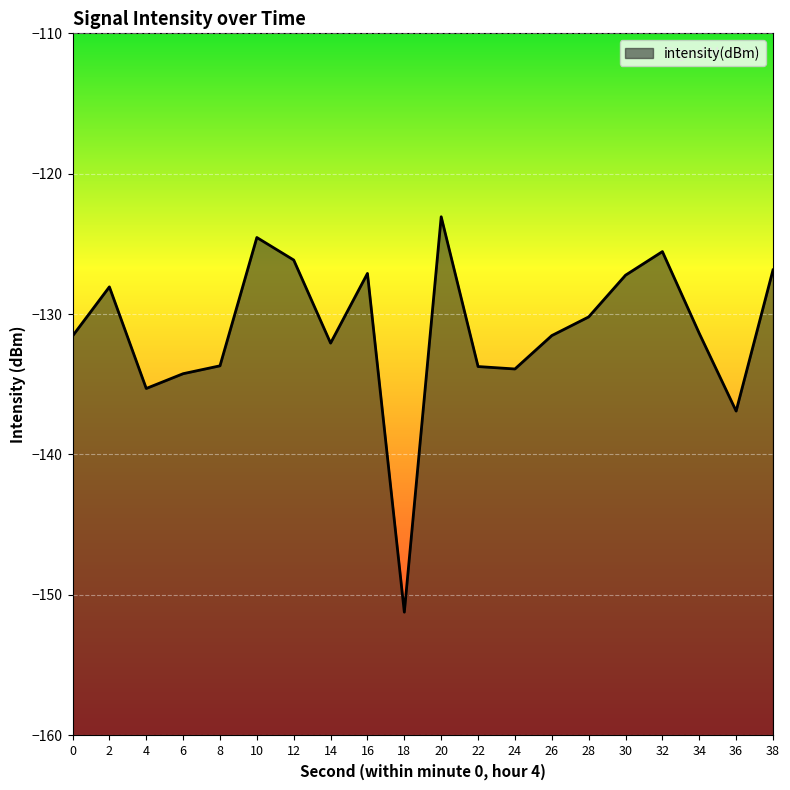

What is the value of the 6th point from the left?

-124.5